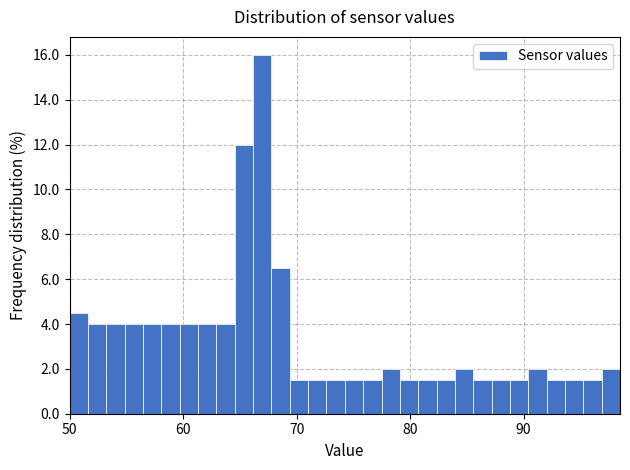

Read against the x-axis, roughly where is the centre of the tallest bar?

67